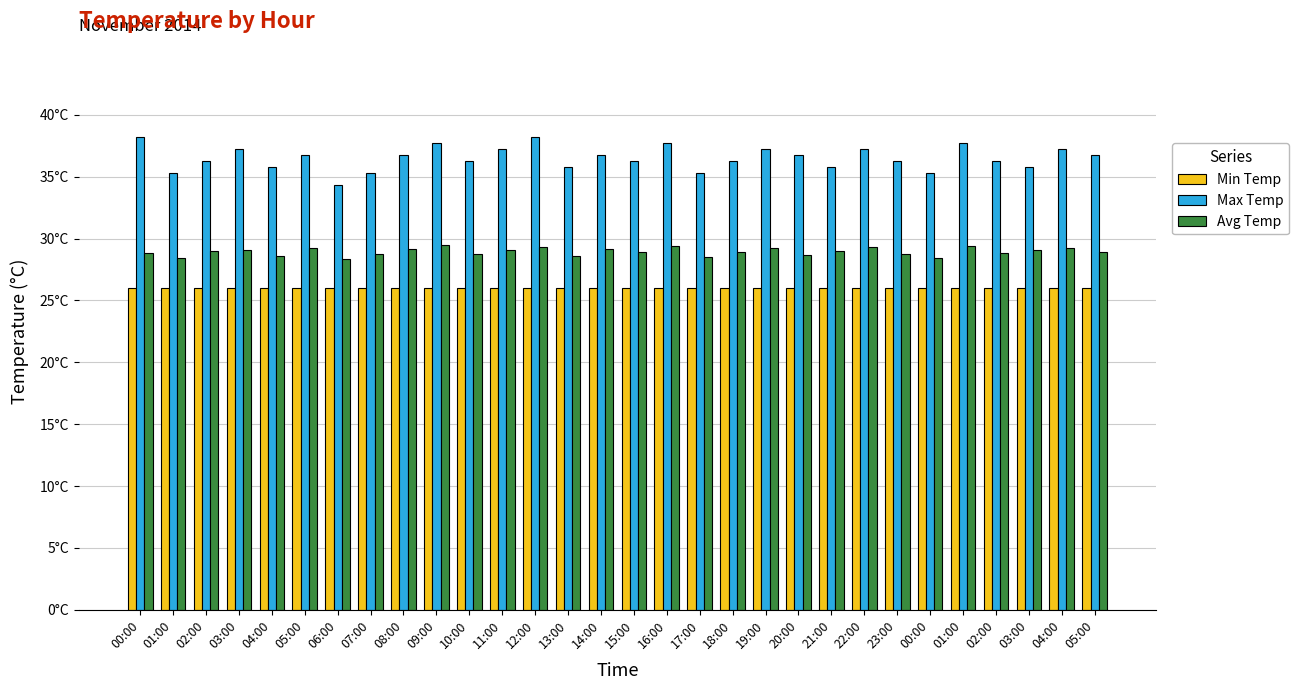

Reading left to right, what are all the values shown in this chart?

Min Temp: 26.0	26.0	26.0	26.0	26.0	26.0	26.0	26.0	26.0	26.0	26.0	26.0	26.0	26.0	26.0	26.0	26.0	26.0	26.0	26.0	26.0	26.0	26.0	26.0	26.0	26.0	26.0	26.0	26.0	26.0
Max Temp: 38.2	35.3	36.3	37.2	35.8	36.8	34.3	35.3	36.8	37.7	36.3	37.2	38.2	35.8	36.8	36.3	37.7	35.3	36.3	37.2	36.8	35.8	37.2	36.3	35.3	37.7	36.3	35.8	37.2	36.8
Avg Temp: 28.9	28.4	29.0	29.1	28.6	29.2	28.4	28.8	29.1	29.5	28.7	29.1	29.4	28.6	29.2	28.9	29.4	28.5	28.9	29.2	28.7	29.0	29.3	28.8	28.5	29.4	28.8	29.1	29.3	28.9